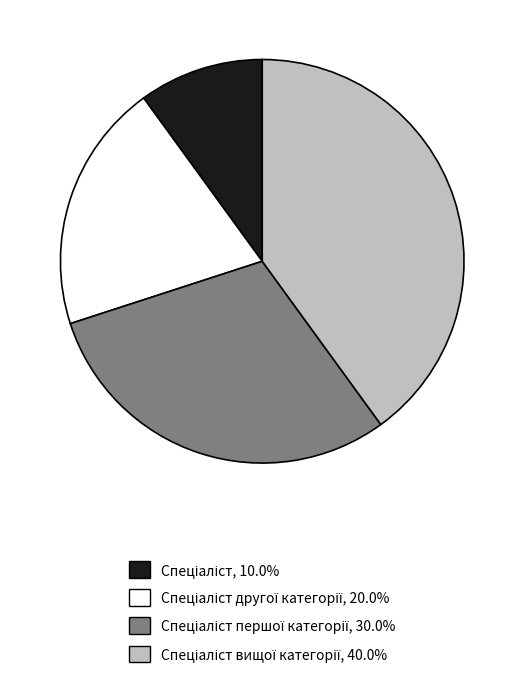

Is there a majority slice in this chart?

No